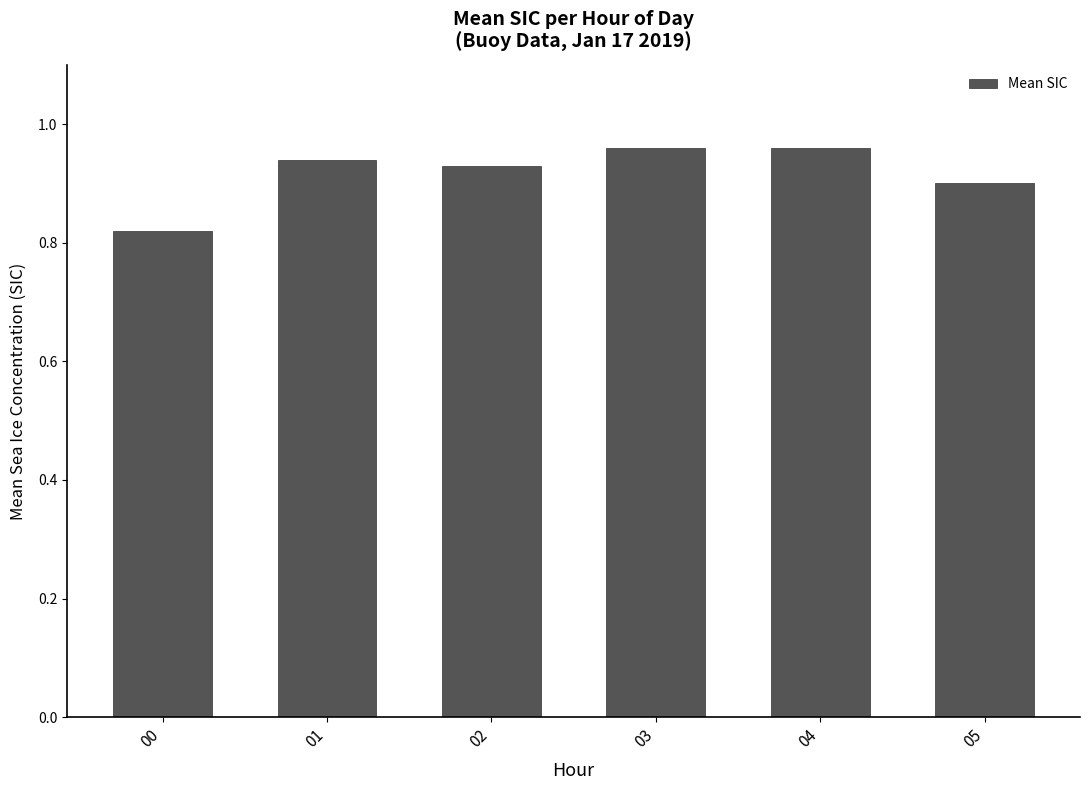

The value at 04 is 0.4. True or false?

False